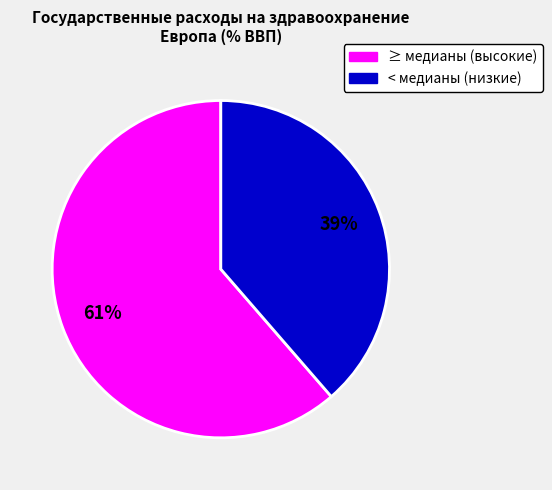

Does any single category account for the majority?

Yes